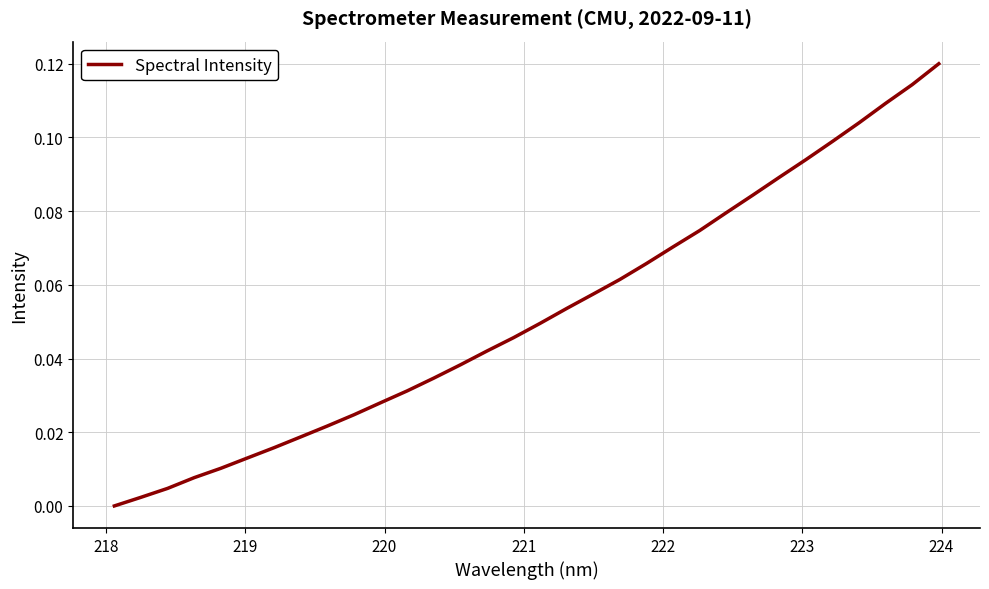

True or false: there are more than 0 points higher than both neighbors.

False